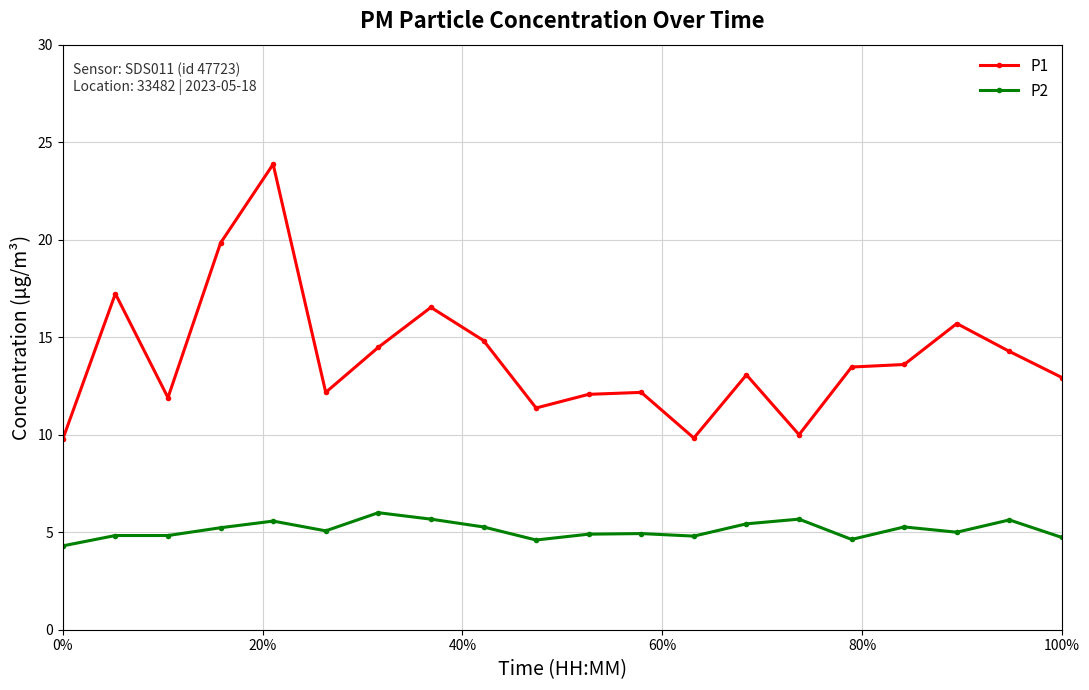

What is the difference between the maximum and minimum values in the P2 series?

1.7